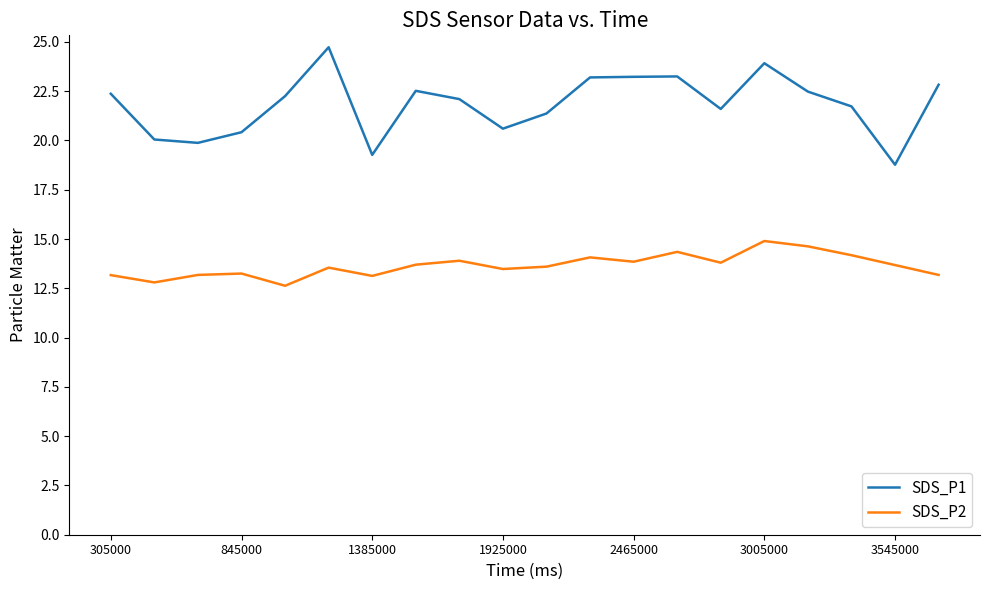

How many categories are shown in the chart?

20